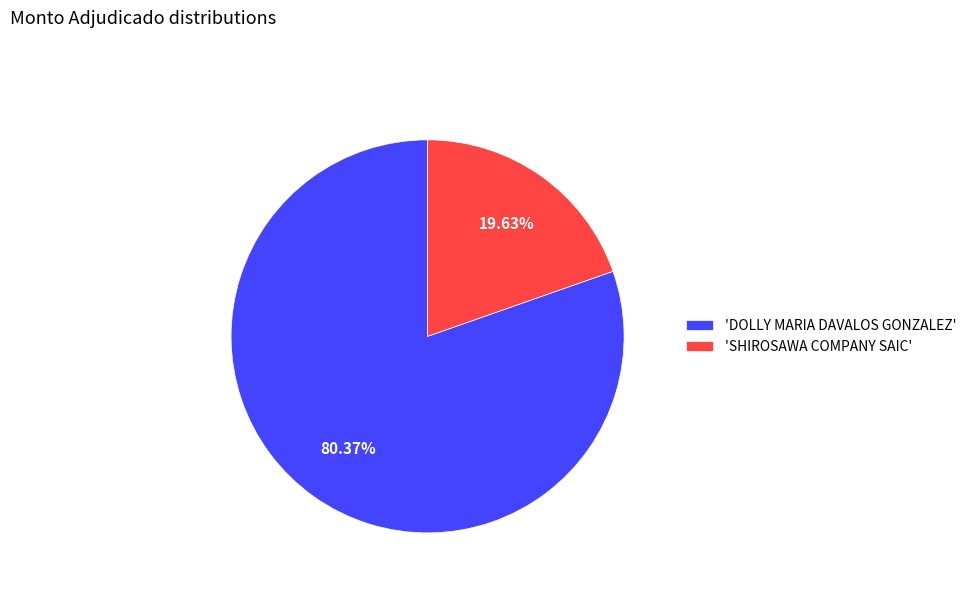

Which slice is the smallest?

'SHIROSAWA COMPANY SAIC'